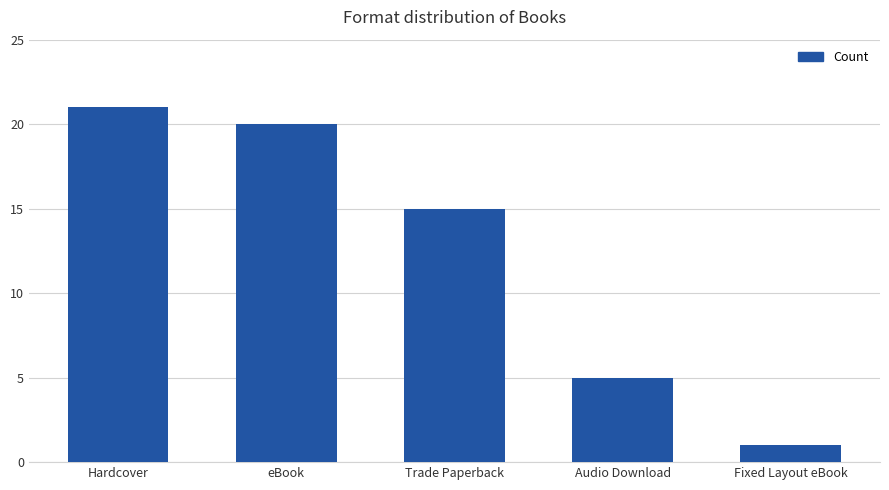

The value at Trade Paperback is 15. True or false?

True